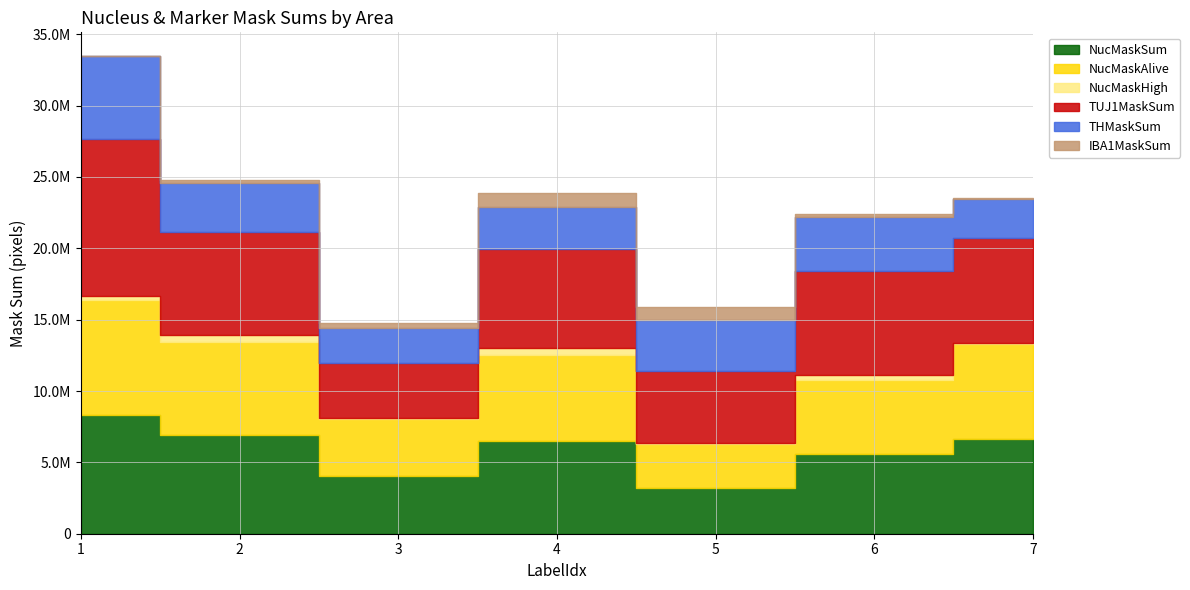

What is the difference between the maximum and second lowest values in the TUJ1MaskSum series?

5973388